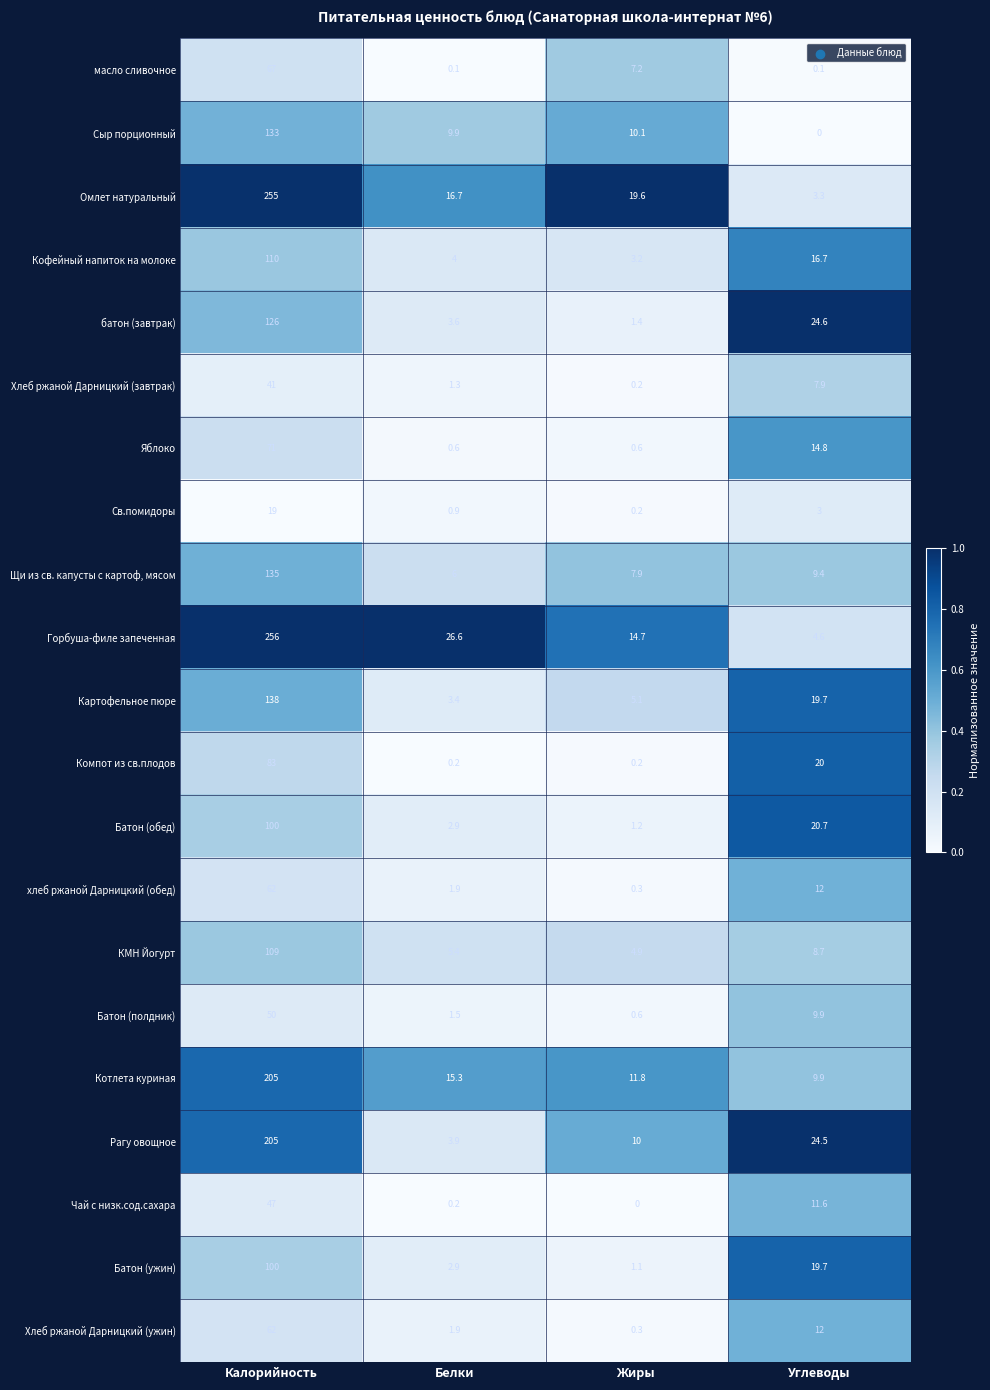

The батон (завтрак) series shows 1.5 at Белки. True or false?

False